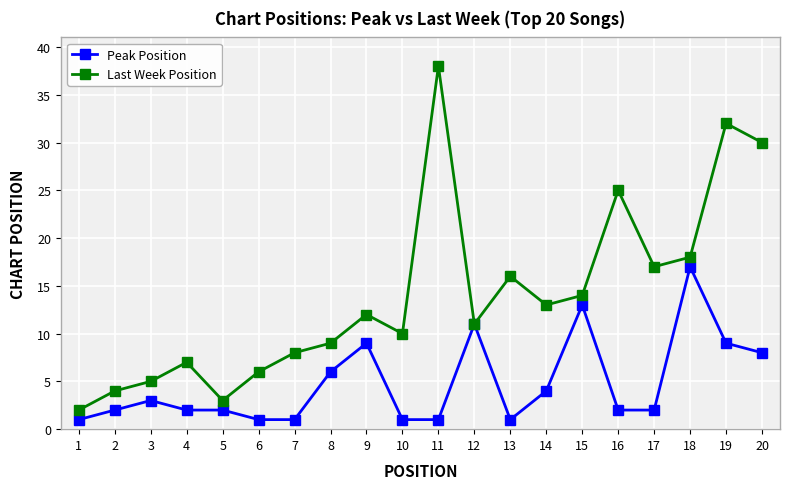

How many interior local valleys does the Last Week Position series have?

5